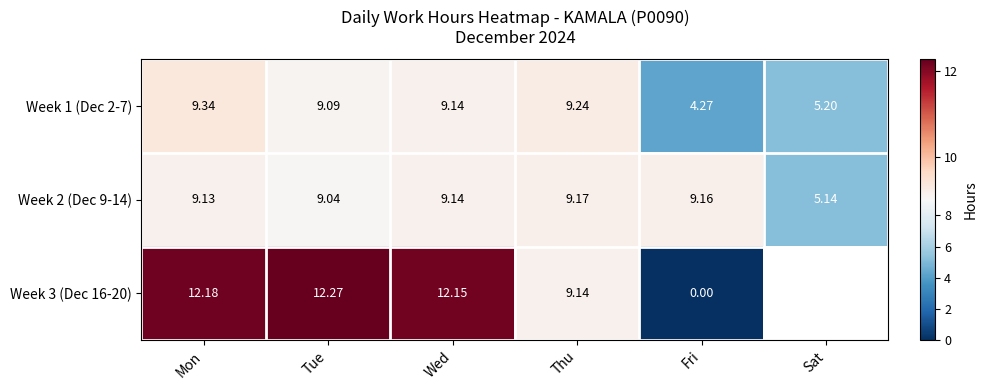

Where does the Week 1 (Dec 2-7) series first go above 9?

Mon